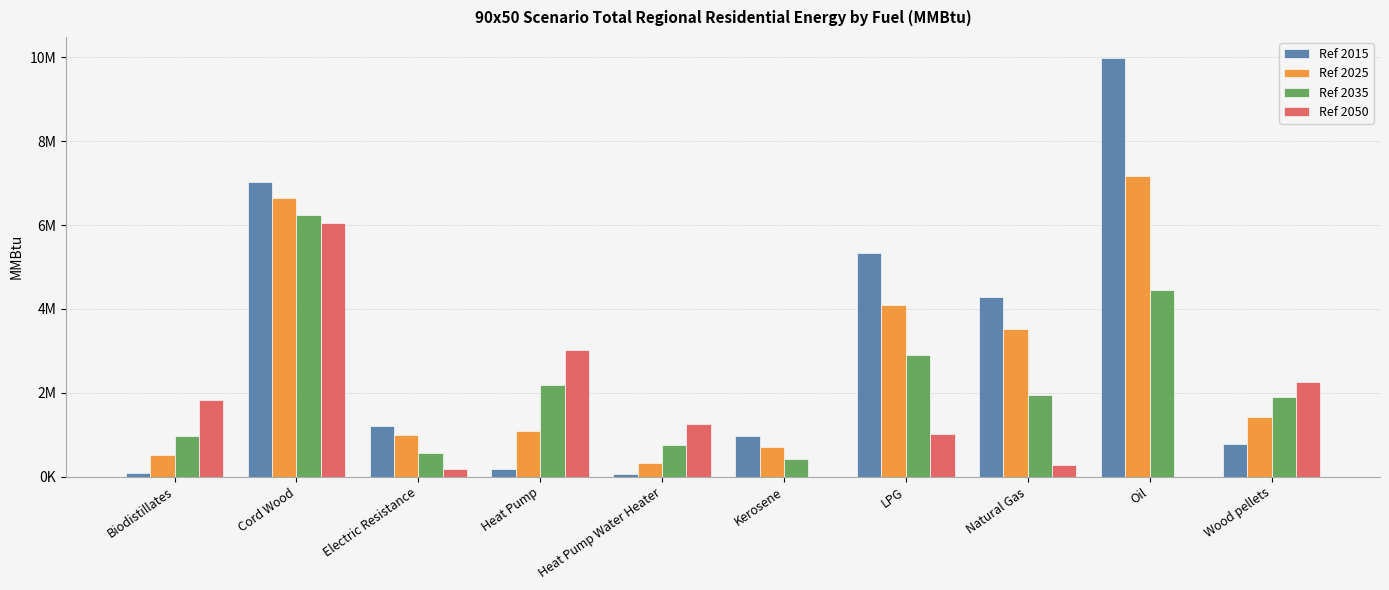

At which label does Ref 2015 first exceed 1204000?

Cord Wood